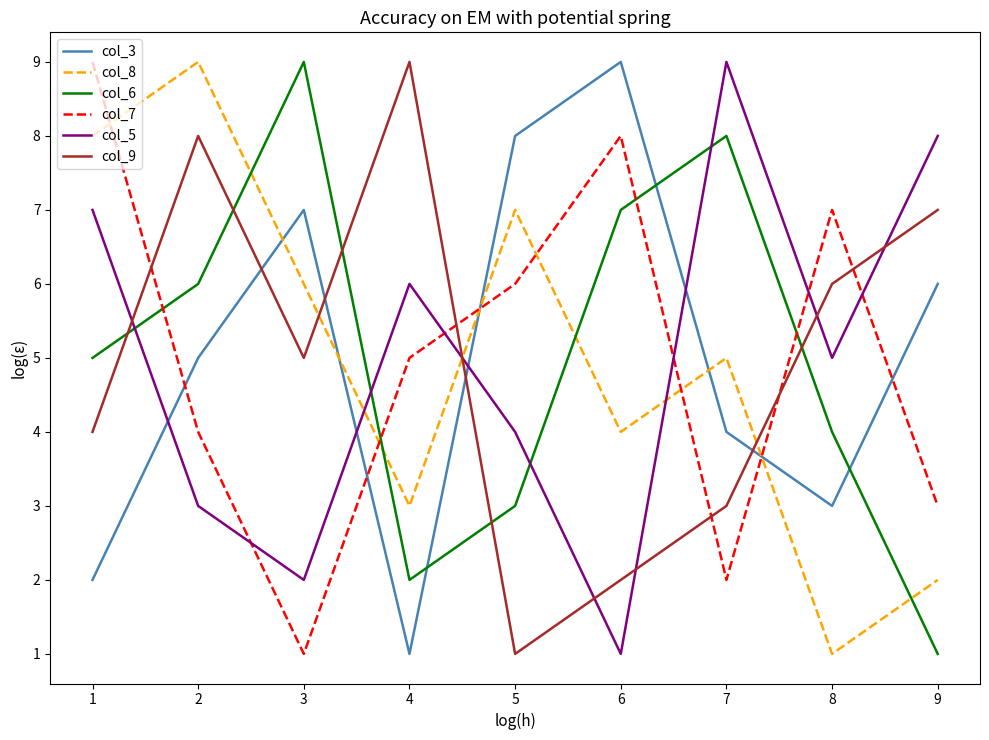

Is this an area chart (filled region under the line)?

No